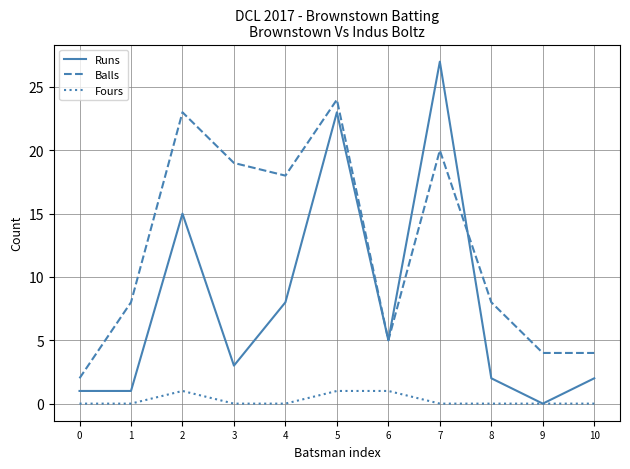

What is the difference between the highest and lowest values at 4?

18